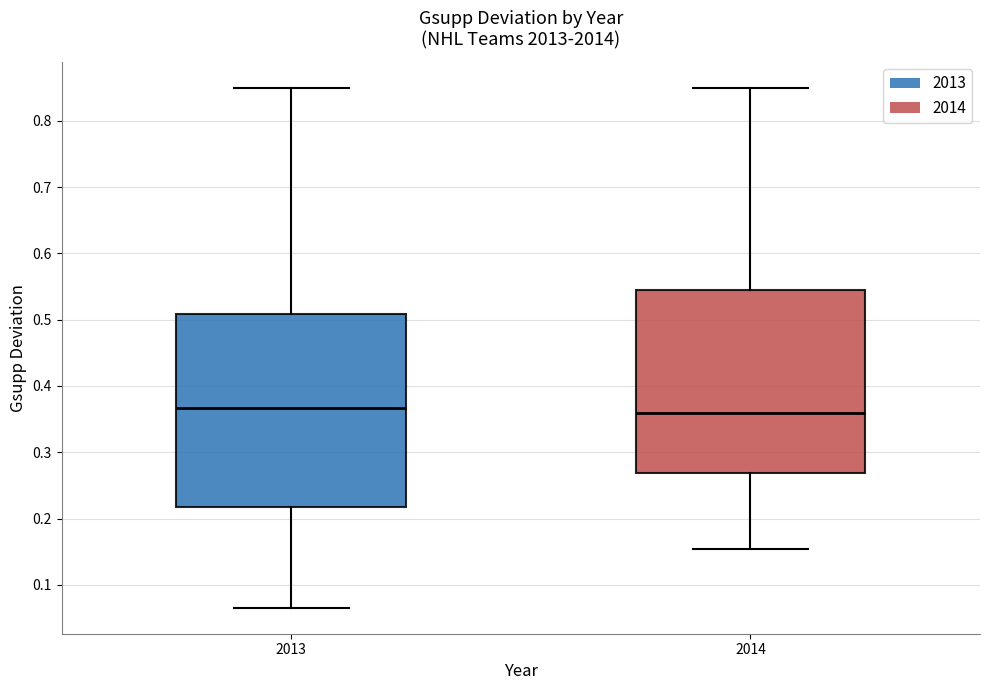

Which box is the tallest, from its lower edge to its upper edge?

2013